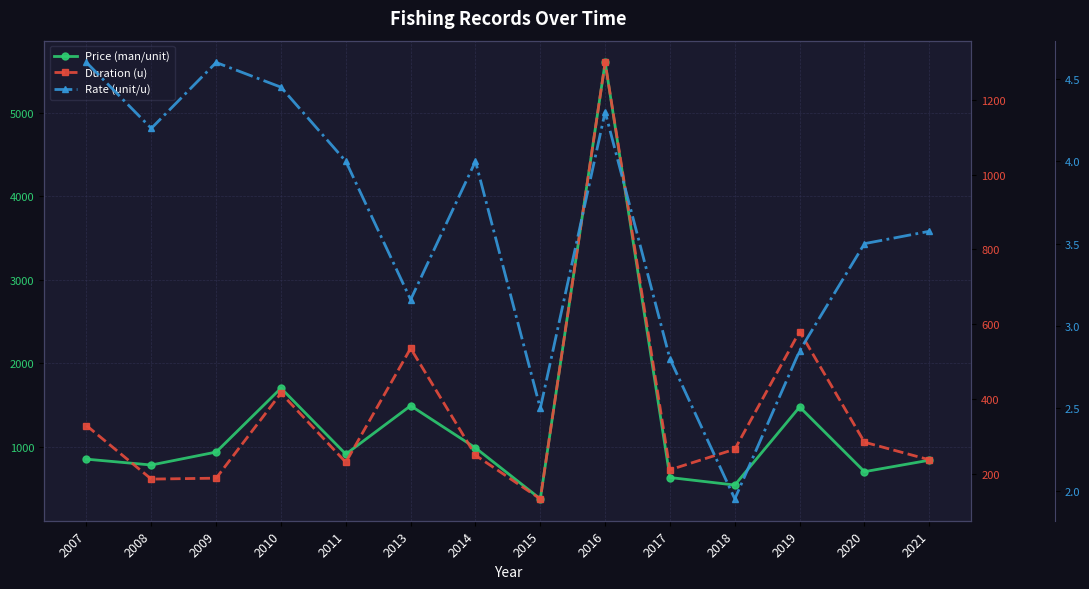

At which label does Price (man/unit) reach its minimum?

2015